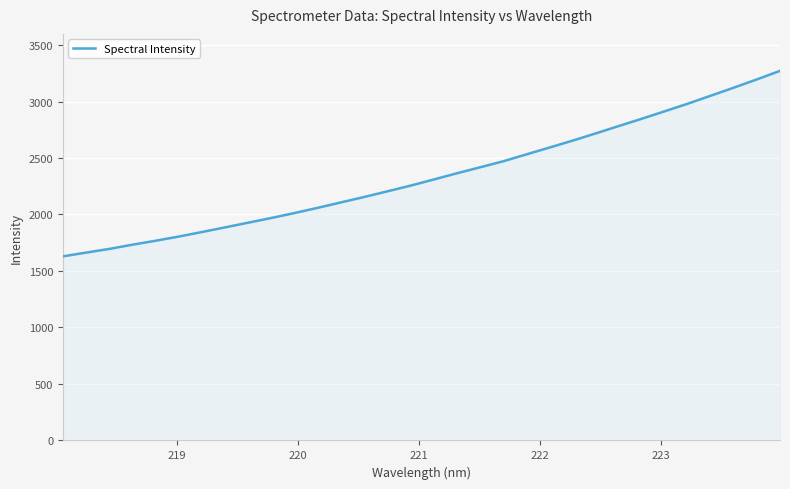

What is the smallest value displayed?

1629.4